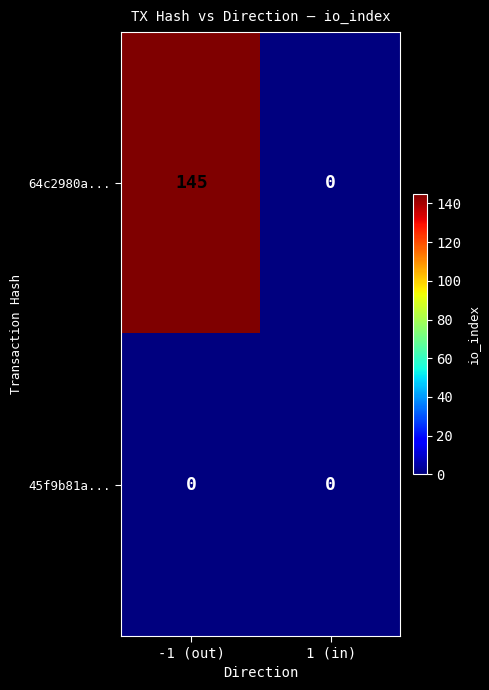

What is the difference between the highest and lowest values at -1 (out)?

145